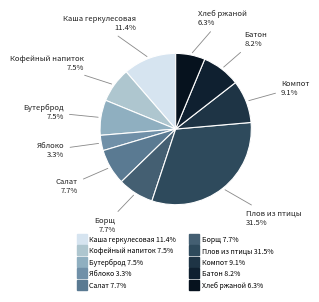

Is there any slice that represents more than half of the pie?

No